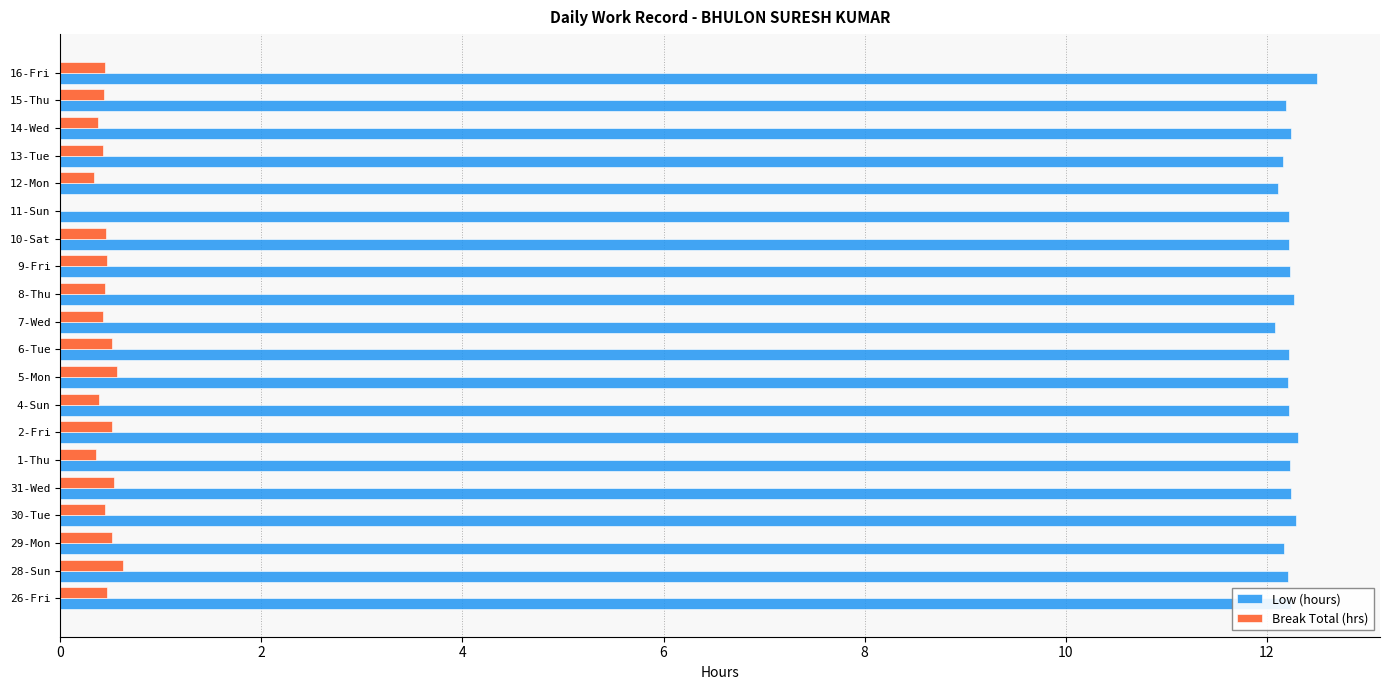

What is the highest value of the Low (hours) series?

12.5